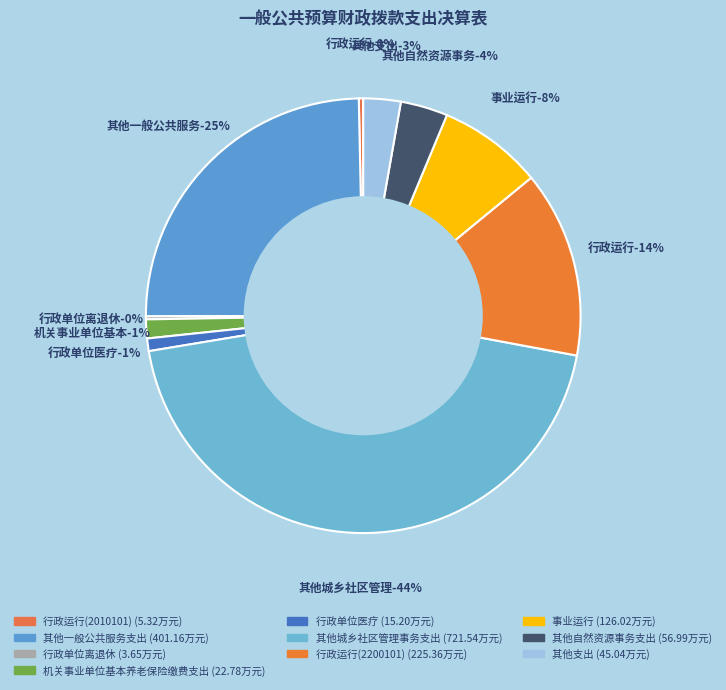

To the nearest percent, what portion does 行政运行(2200101) represent?

14%